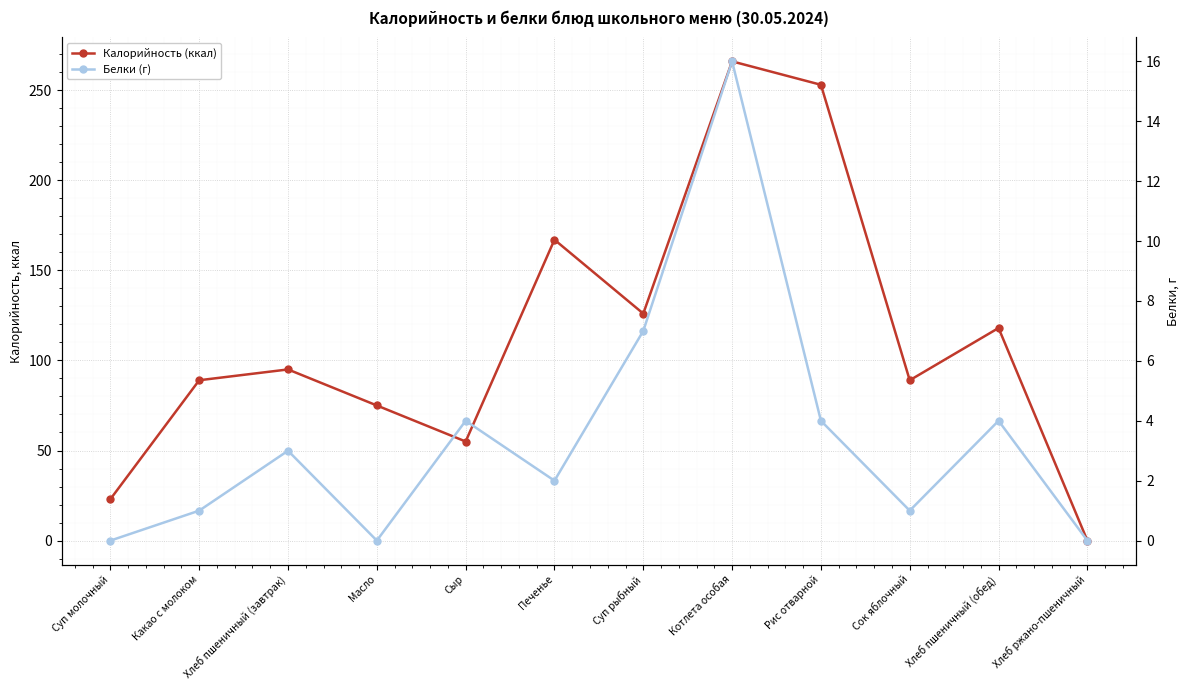

Which category has the lowest value across all series?

Хлеб ржано-пшеничный